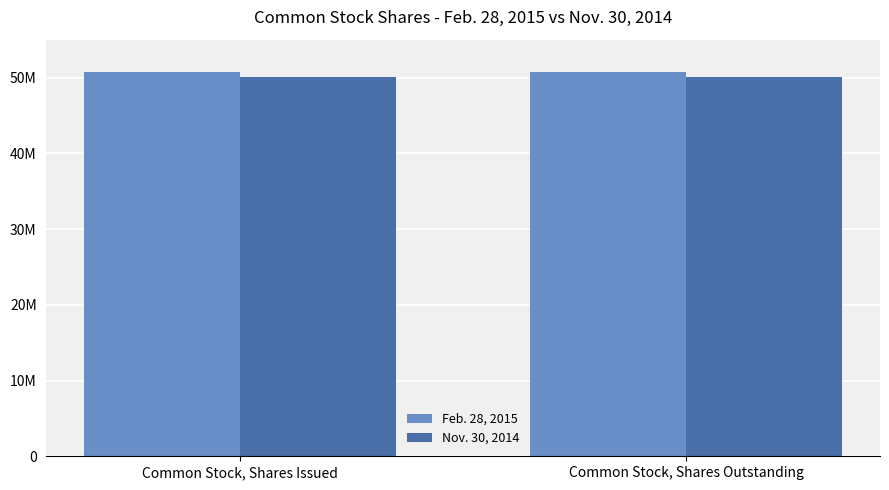

Read the Nov. 30, 2014 value at Common Stock, Shares Issued.

50110064